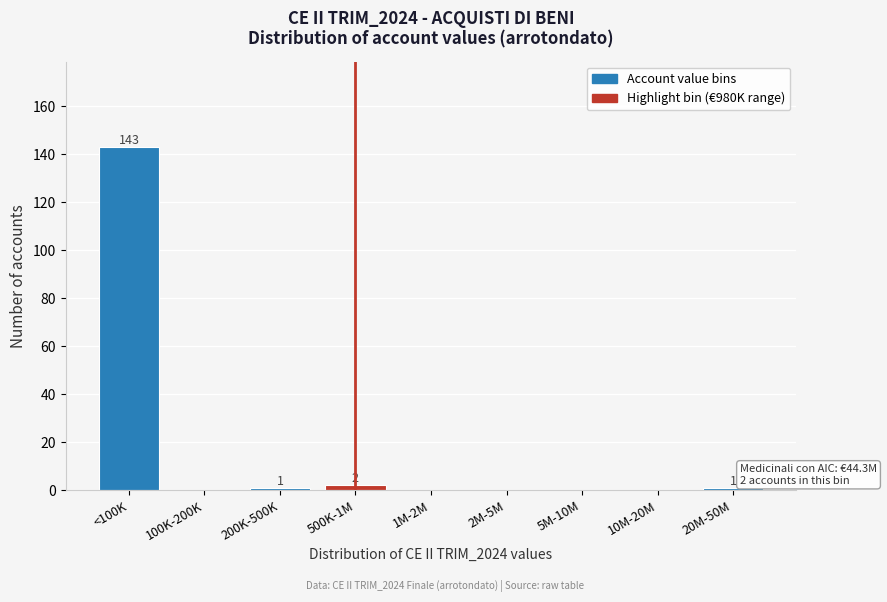

Reading left to right, what are all the values shown in this chart?

<100K=143	100K-200K=0	200K-500K=1	500K-1M=2	1M-2M=0	2M-5M=0	5M-10M=0	10M-20M=0	20M-50M=1